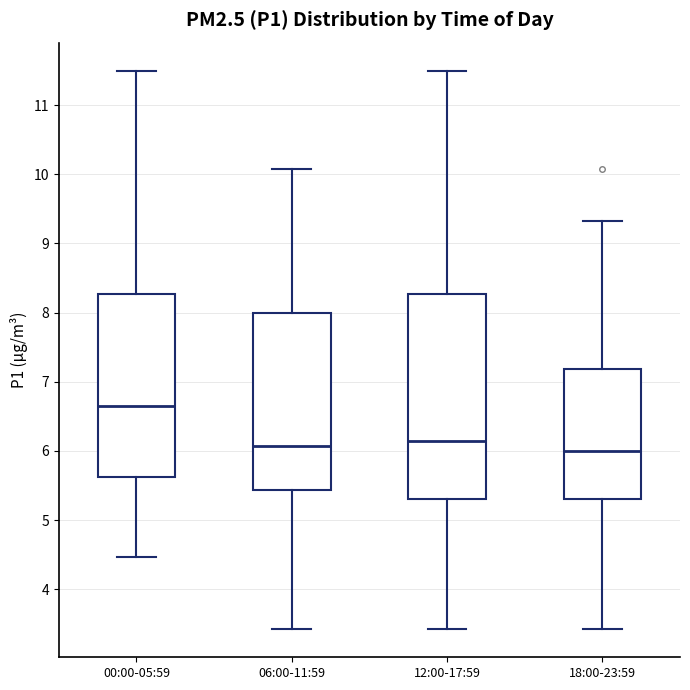

Reading left to right, read every box against the y-axis: the position of its median line, the range the box covers, and the ends of its whiskers. The values are not printed on the chart, so give them approximately, as read against the axis.

00:00-05:59: median 6.7, box 5.6 to 8.3, whiskers 4.5 to 11.5
06:00-11:59: median 6.1, box 5.4 to 8.0, whiskers 3.4 to 10.1
12:00-17:59: median 6.2, box 5.3 to 8.3, whiskers 3.4 to 11.5
18:00-23:59: median 6.0, box 5.3 to 7.2, whiskers 3.4 to 9.3